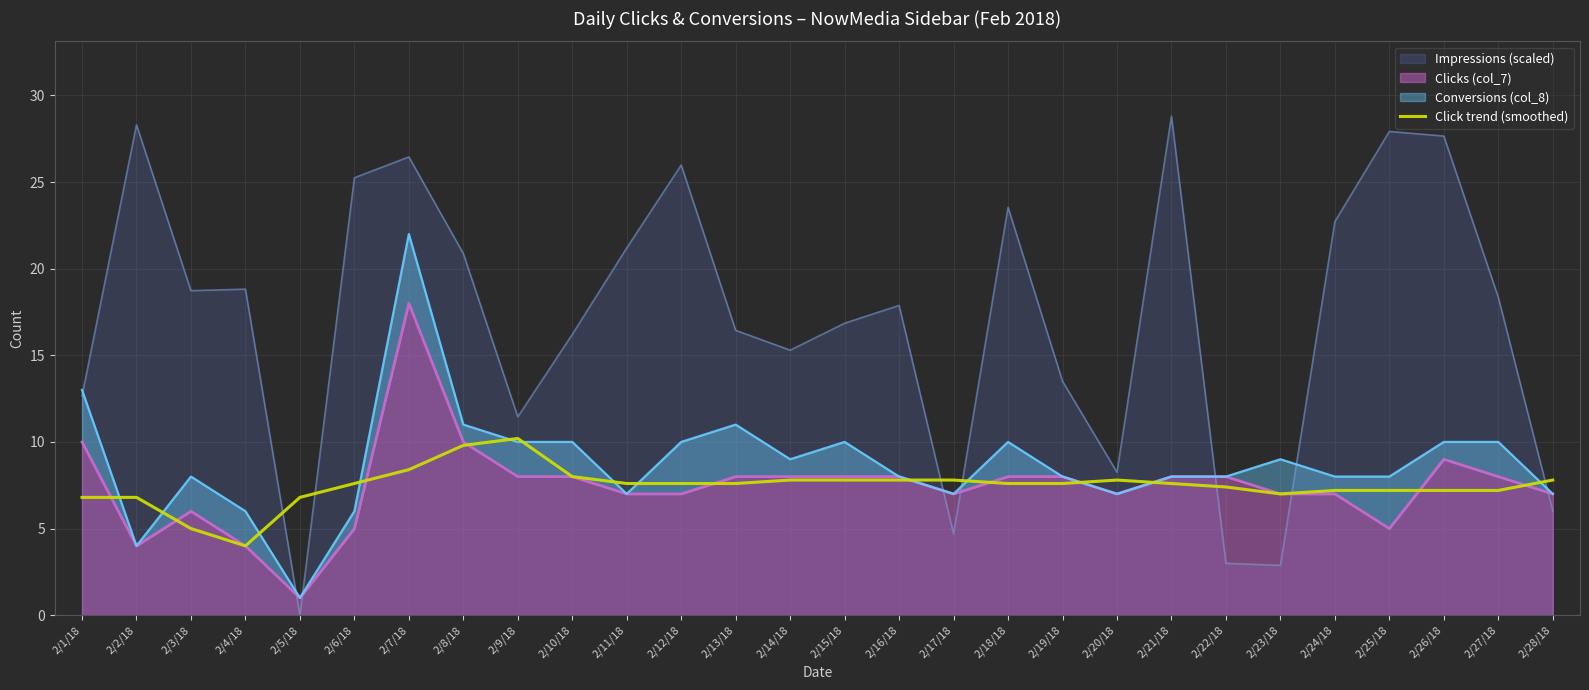

Reading left to right, extract all data points from this chart.

2/1/18=6.8	2/2/18=6.8	2/3/18=5.0	2/4/18=4.0	2/5/18=6.8	2/6/18=7.6	2/7/18=8.4	2/8/18=9.8	2/9/18=10.2	2/10/18=8.0	2/11/18=7.6	2/12/18=7.6	2/13/18=7.6	2/14/18=7.8	2/15/18=7.8	2/16/18=7.8	2/17/18=7.8	2/18/18=7.6	2/19/18=7.6	2/20/18=7.8	2/21/18=7.6	2/22/18=7.4	2/23/18=7.0	2/24/18=7.2	2/25/18=7.2	2/26/18=7.2	2/27/18=7.2	2/28/18=7.8